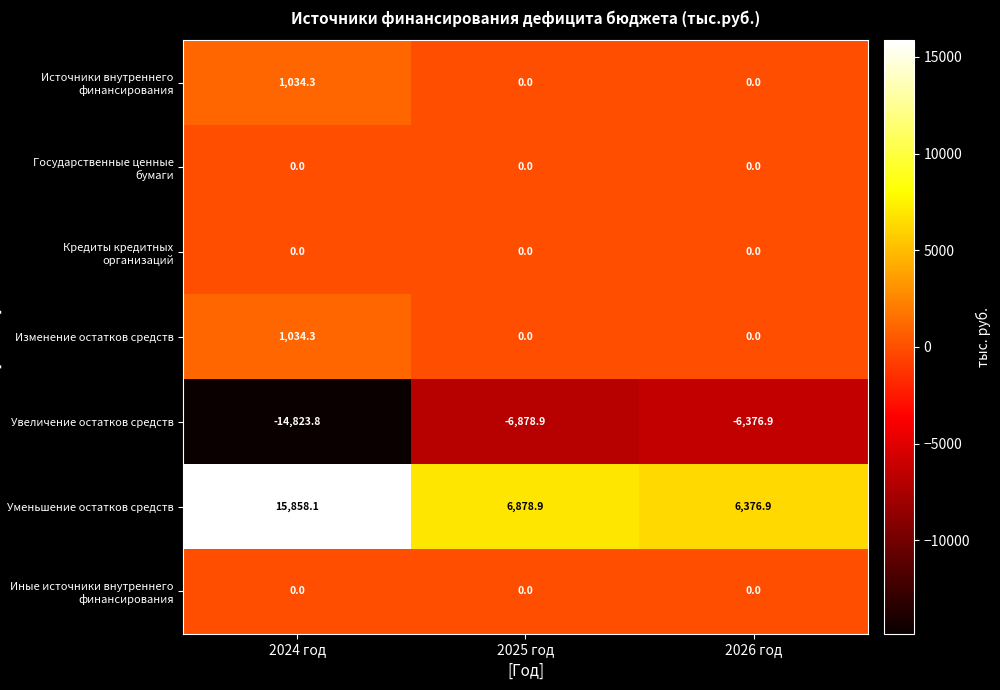

Reading right to left, what are all the values shown in this chart?

Источники внутреннего финансирования: 0.0	0.0	1034.3
Государственные ценные бумаги: 0.0	0.0	0.0
Кредиты кредитных организаций: 0.0	0.0	0.0
Изменение остатков средств: 0.0	0.0	1034.3
Увеличение остатков средств: -6376.9	-6878.9	-14823.8
Уменьшение остатков средств: 6376.9	6878.9	15858.1
Иные источники внутреннего финансирования: 0.0	0.0	0.0